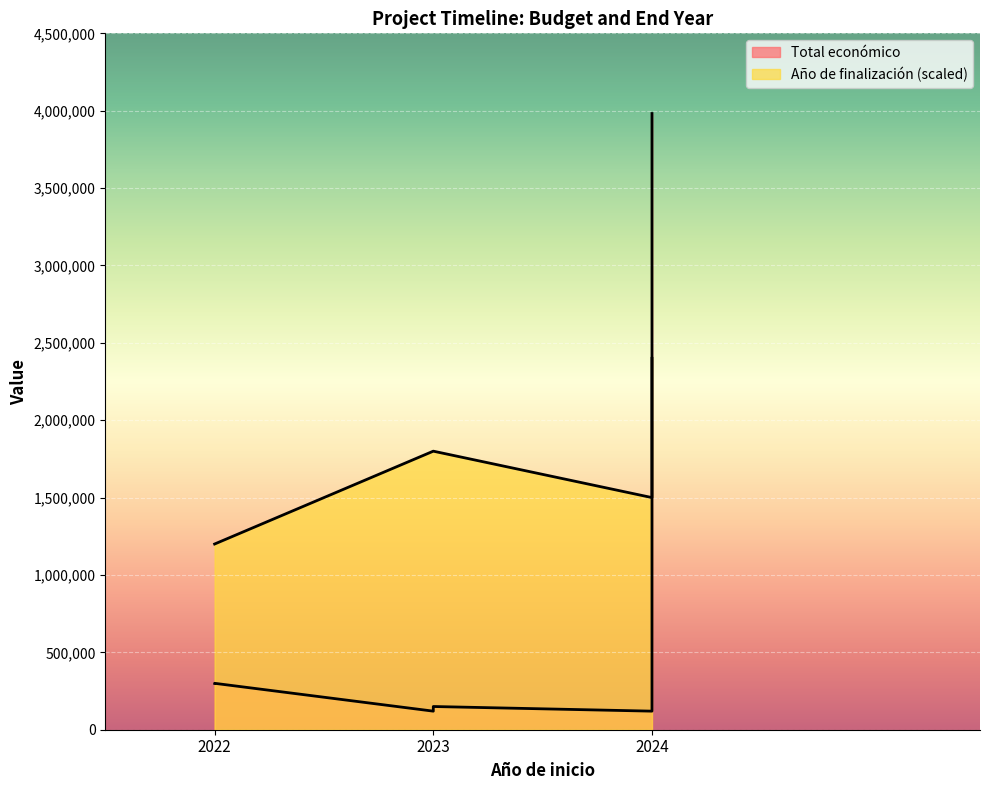

Reading right to left, transcribe all the data shown in this chart.

Total económico: 2024=120000	2022=299601	2022=299913	2023=120000	2023=150000	2024=160226	2024=3981772
Año de finalización: 2024=2027	2022=2024	2022=2024	2023=2026	2023=2026	2024=2025	2024=2028